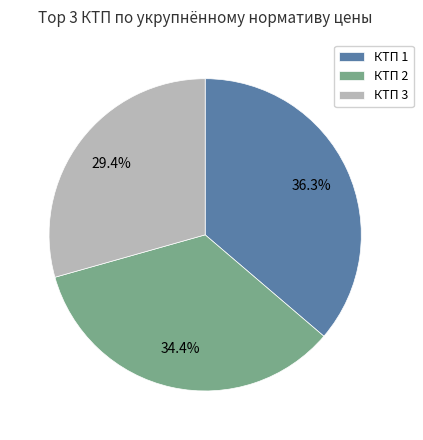

Rank the categories by value from lowest to highest.

КТП 3, КТП 2, КТП 1